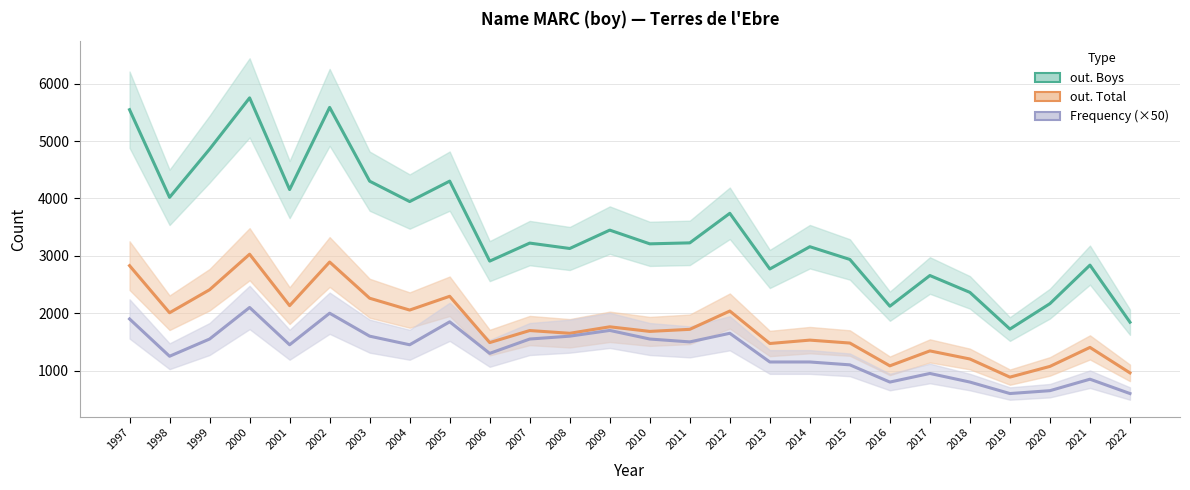

How many lines are shown in the chart?

3